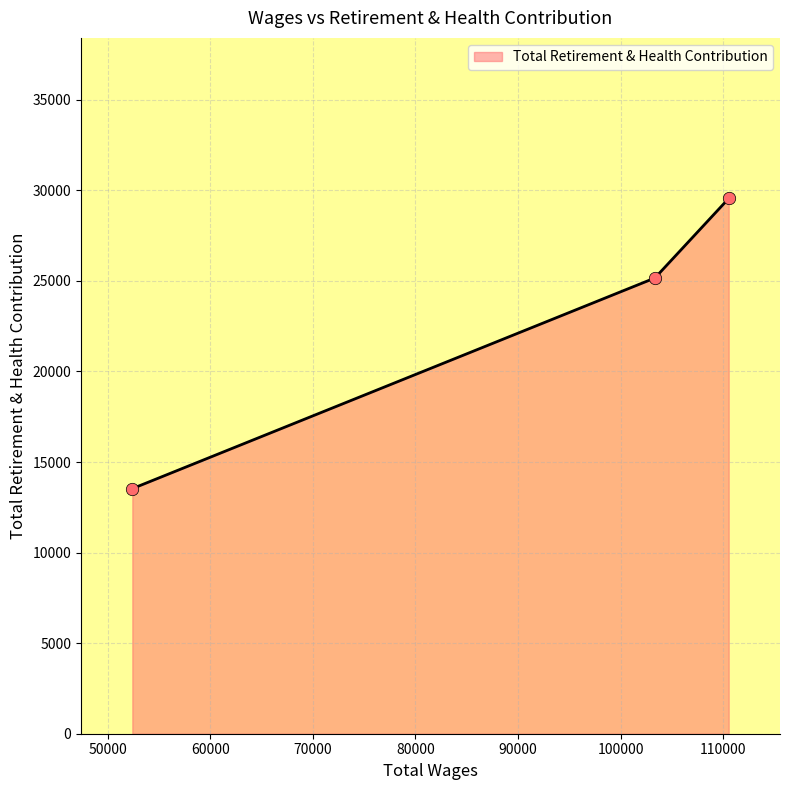

Approximately how many times larger is the value at 103334.0 compared to 110525.0?

0.9